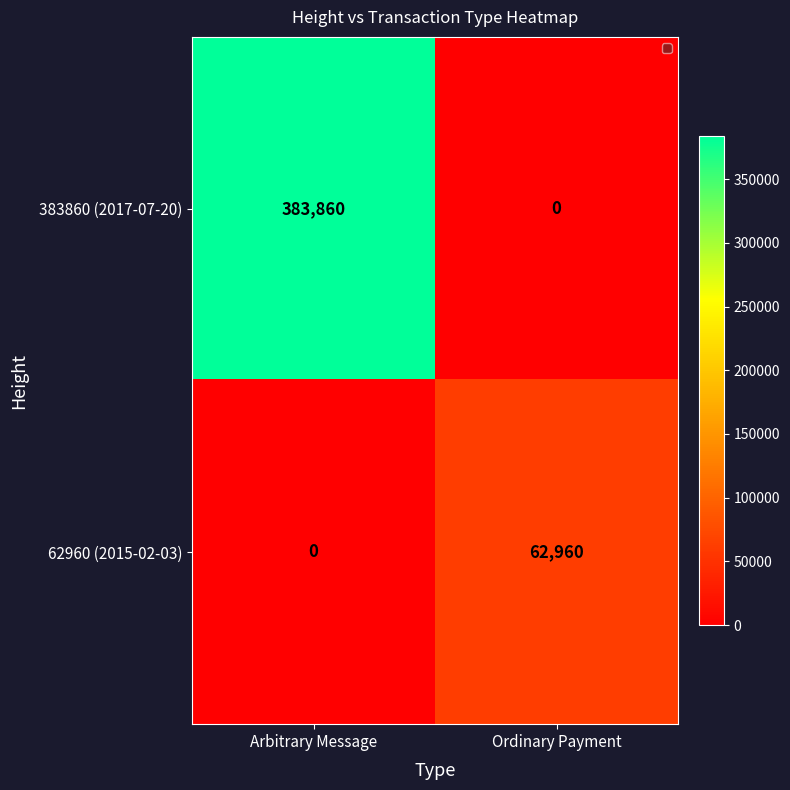

List the series in order of their overall mean, lowest first.

62960 (2015-02-03), 383860 (2017-07-20)